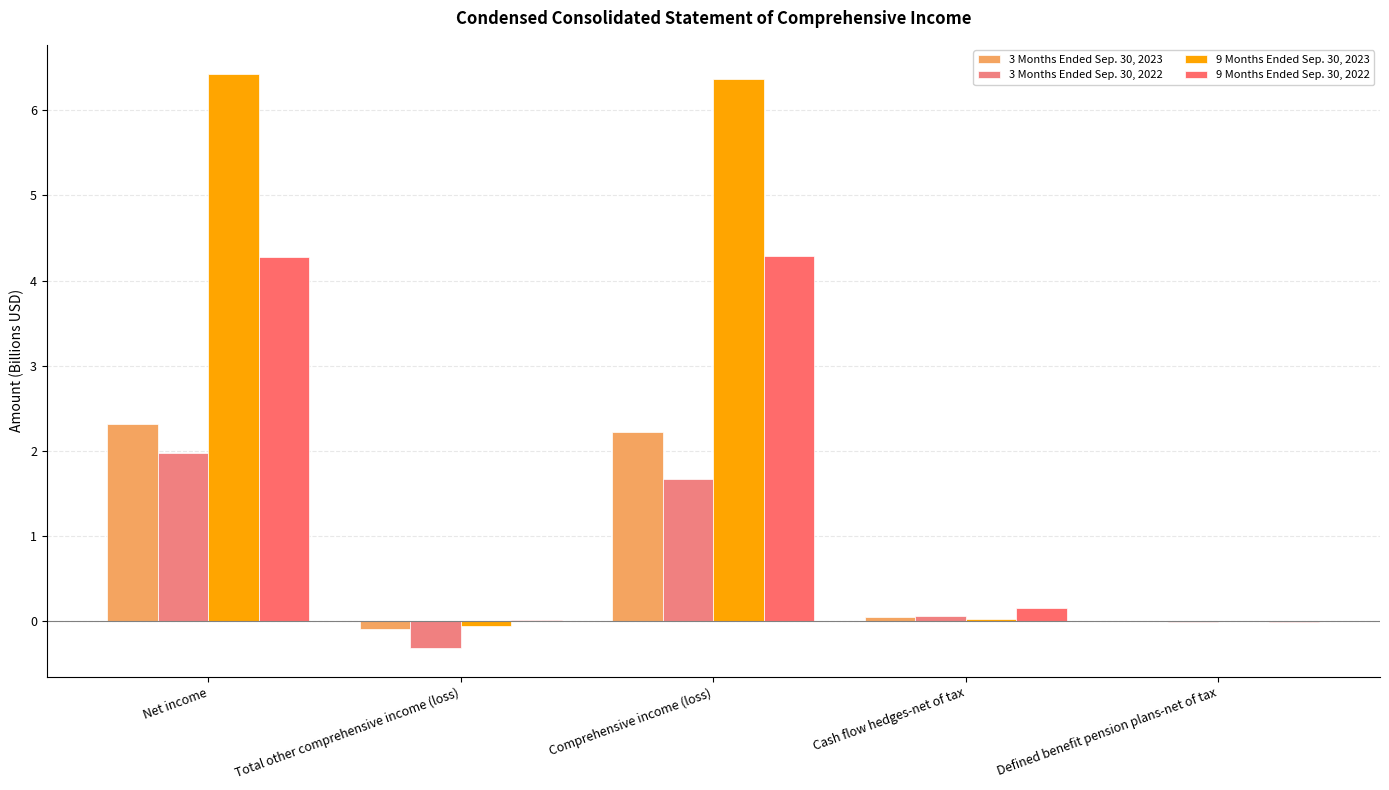

What is the lowest value of the 3 Months Ended Sep. 30, 2022 series?

-0.3